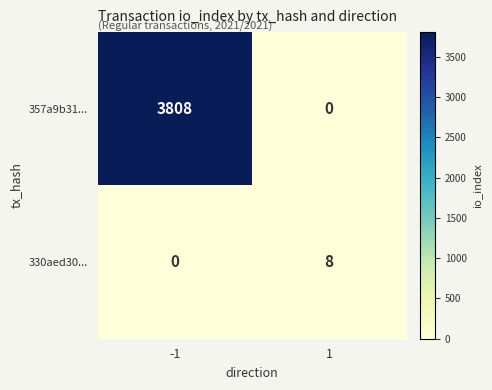

What is the difference between the 330aed30... values at -1 and 1?

8